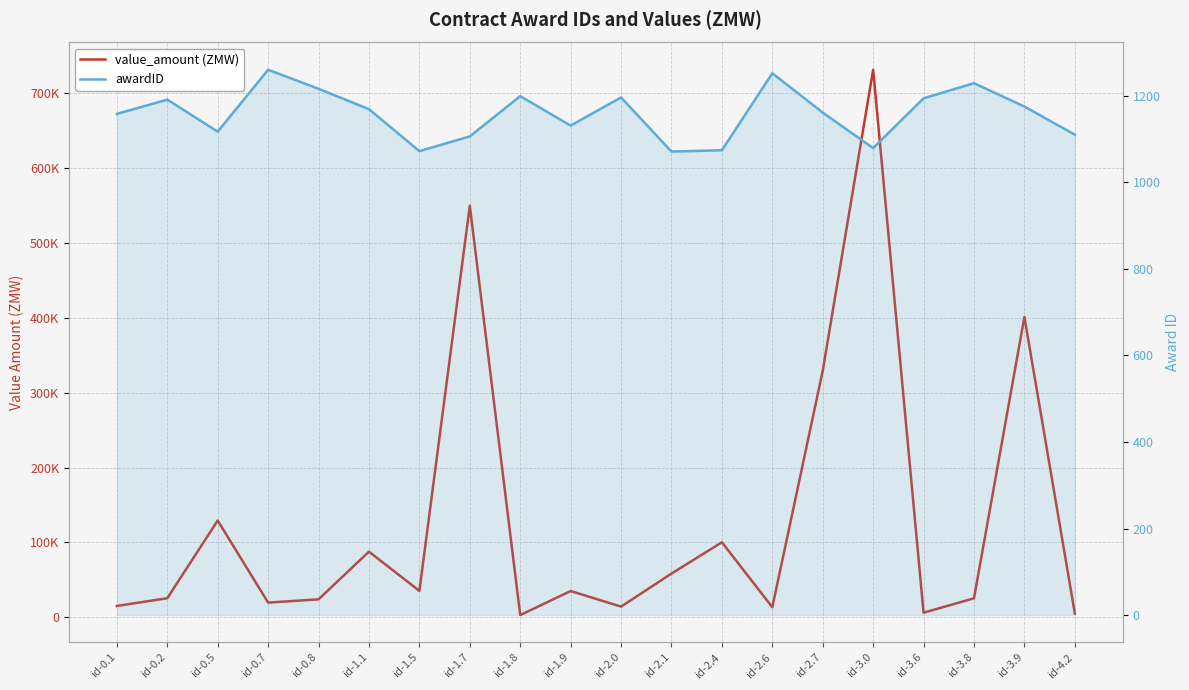

Reading left to right, extract all data points from this chart.

value_amount (ZMW): id-0.1=15000.0	id-0.2=25353.1	id-0.5=129169.0	id-0.7=19504.2	id-0.8=23864.2	id-1.1=87560.0	id-1.5=35165.4	id-1.7=549860.0	id-1.8=2814.5	id-1.9=34950.0	id-2.0=14152.0	id-2.1=58251.0	id-2.4=100112.0	id-2.6=13300.0	id-2.7=329250.0	id-3.0=731612.0	id-3.6=6000.0	id-3.8=25230.0	id-3.9=401250.0	id-4.2=5000.0
awardID: id-0.1=1158.0	id-0.2=1191.0	id-0.5=1117.0	id-0.7=1260.0	id-0.8=1216.0	id-1.1=1169.0	id-1.5=1072.0	id-1.7=1106.0	id-1.8=1199.0	id-1.9=1131.0	id-2.0=1196.0	id-2.1=1071.0	id-2.4=1074.0	id-2.6=1252.0	id-2.7=1161.0	id-3.0=1079.0	id-3.6=1194.0	id-3.8=1229.0	id-3.9=1175.0	id-4.2=1110.0